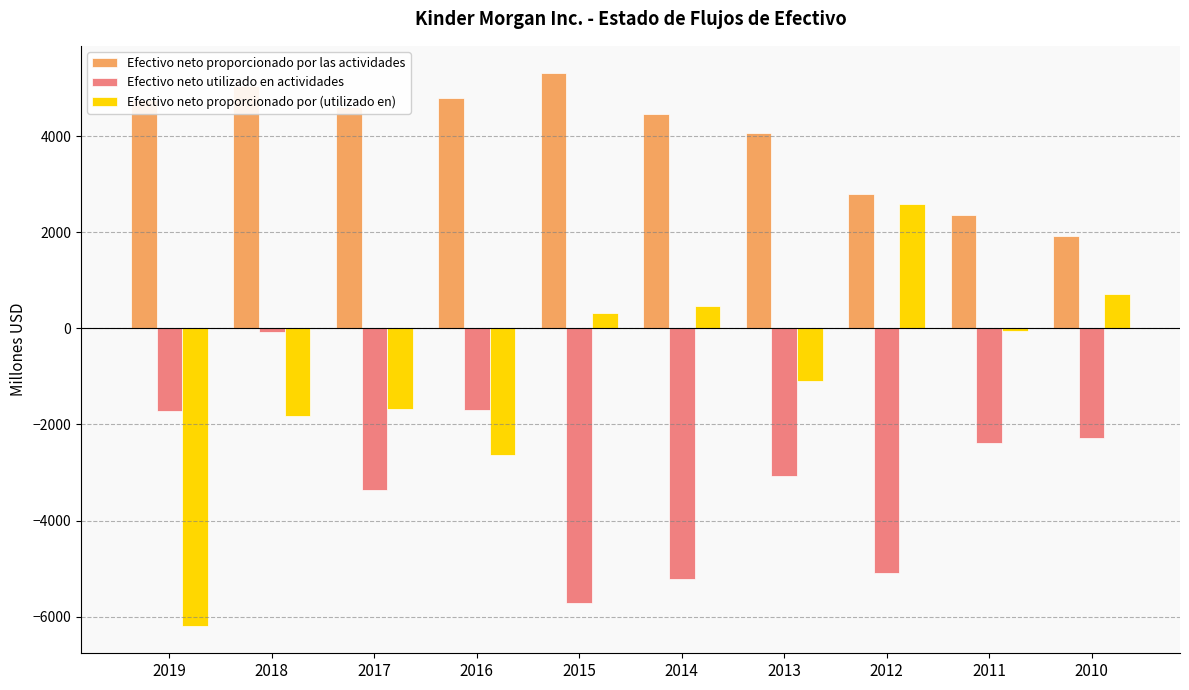

At which label does Efectivo neto proporcionado por (utilizado en) first exceed -57?

2015